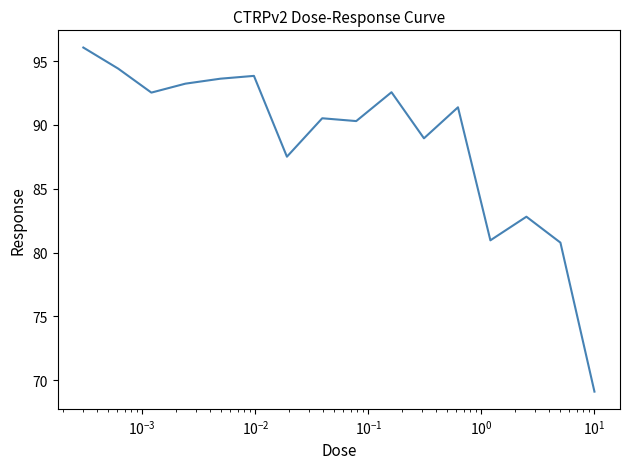

What is the maximum value shown in the chart?

96.1